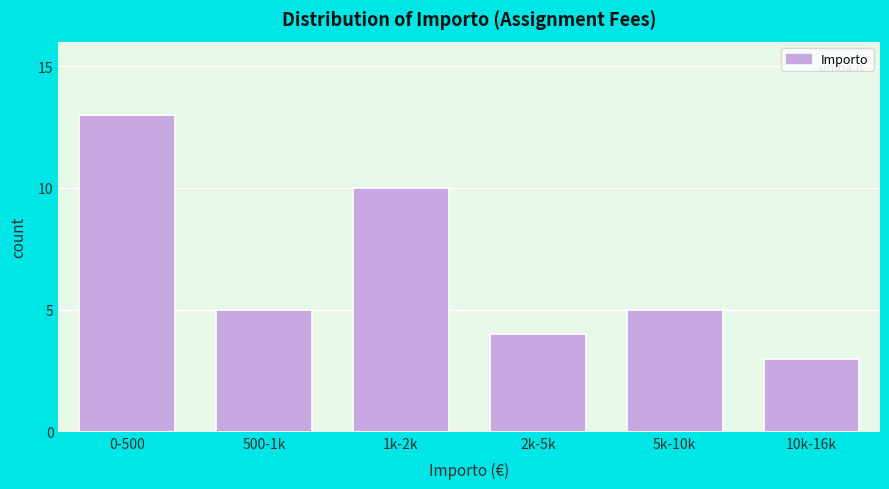

Reading right to left, list all the values displayed in this chart.

10k-16k=3	5k-10k=5	2k-5k=4	1k-2k=10	500-1k=5	0-500=13